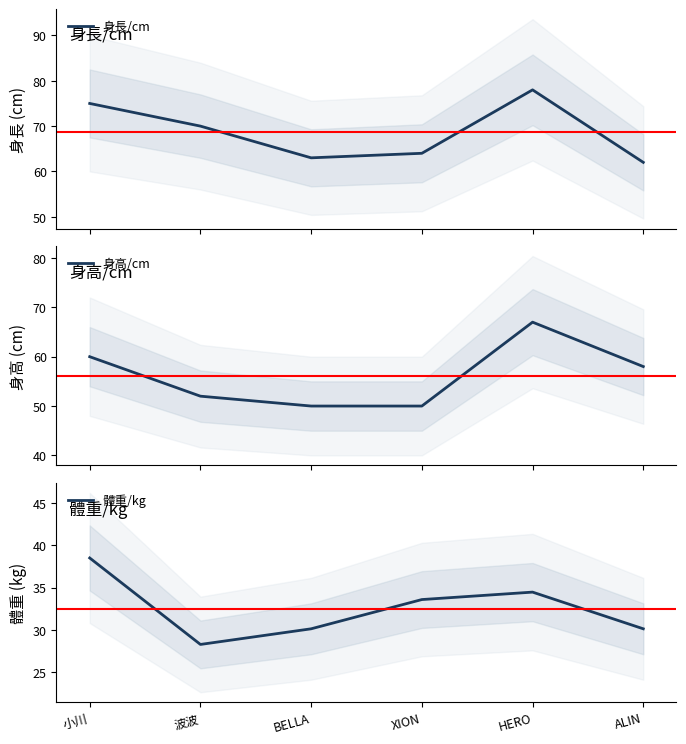

True or false: 體重/kg and 身長/cm intersect in this chart.

False